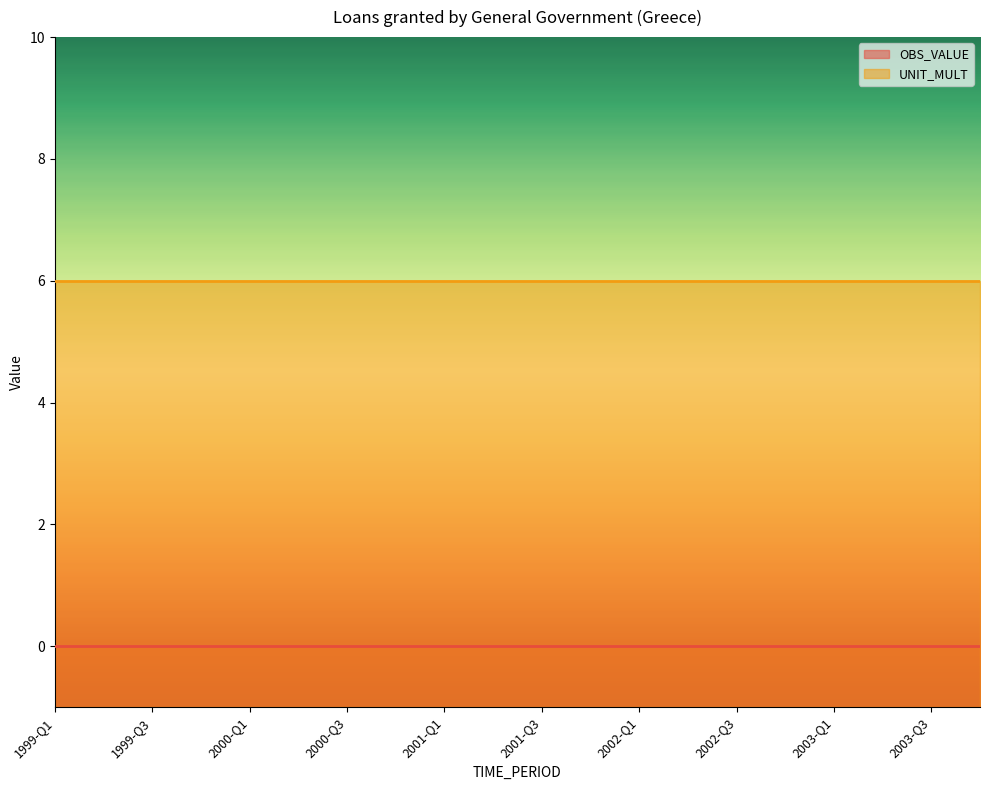

List the labels in order of OBS_VALUE value, smallest first.

1999-Q1, 1999-Q2, 1999-Q3, 1999-Q4, 2000-Q1, 2000-Q2, 2000-Q3, 2000-Q4, 2001-Q1, 2001-Q2, 2001-Q3, 2001-Q4, 2002-Q1, 2002-Q2, 2002-Q3, 2002-Q4, 2003-Q1, 2003-Q2, 2003-Q3, 2003-Q4